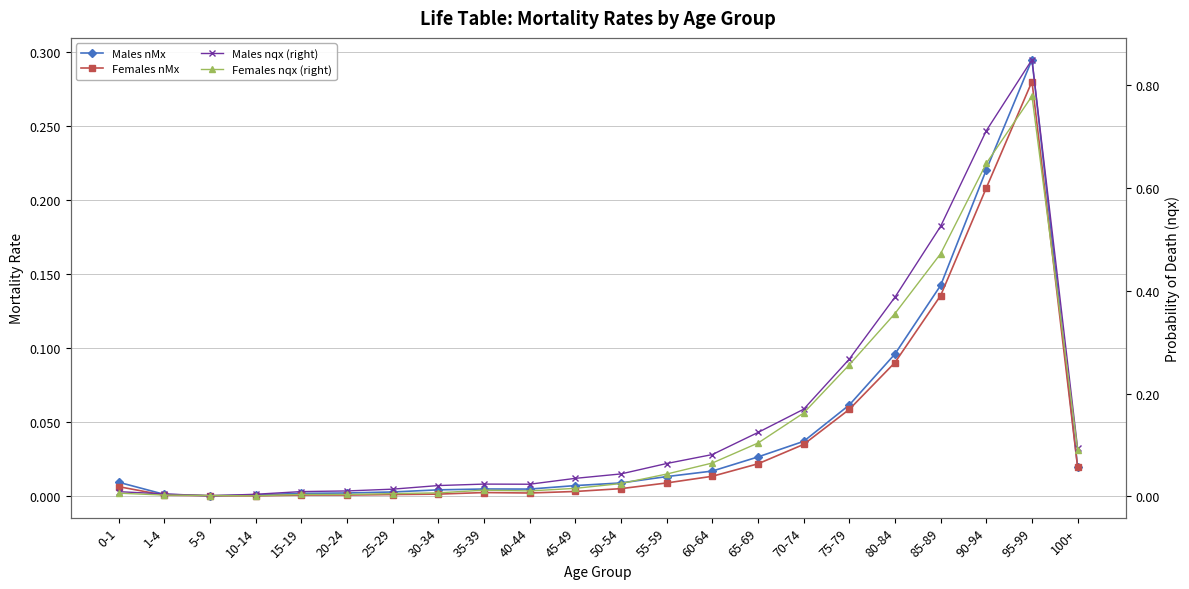

What is the label of the 20th point from the left?

90-94